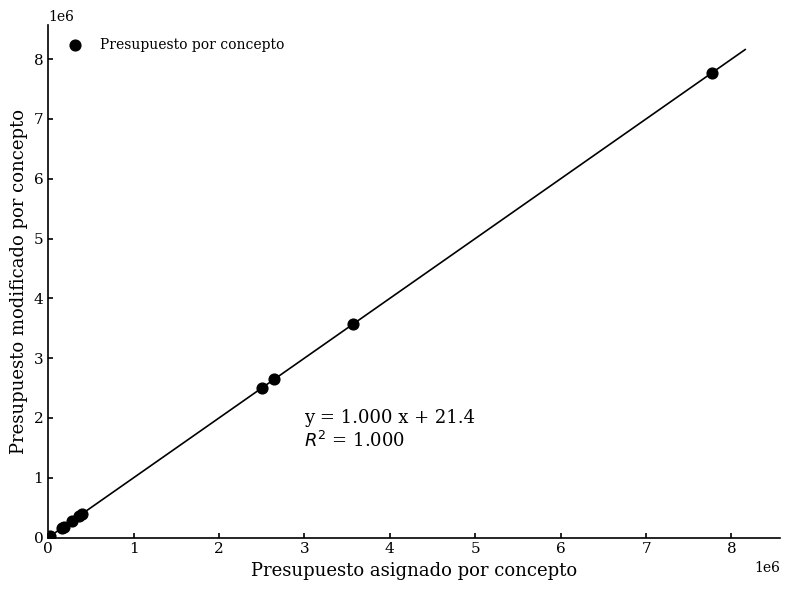

What Y value in the scatter plot is closest to 3887672?

3572382